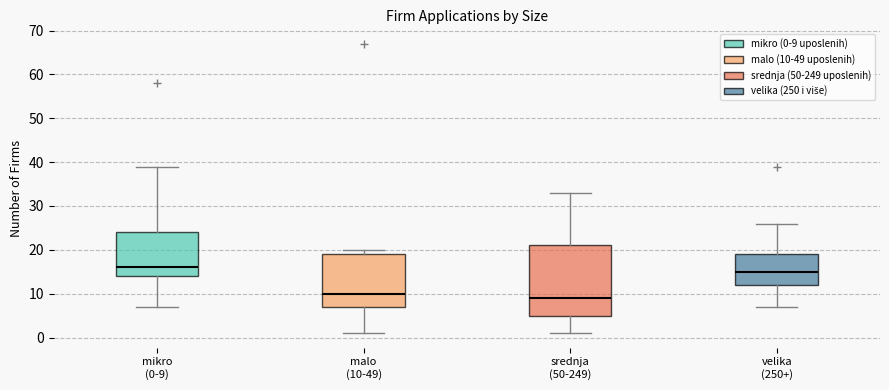

Reading left to right, read every box against the y-axis: the position of its median line, the range the box covers, and the ends of its whiskers. The values are not printed on the chart, so give them approximately, as read against the axis.

mikro (0-9): median 16, box 14 to 24, whiskers 7 to 39
malo (10-49): median 10, box 7 to 19, whiskers 1 to 20
srednja (50-249): median 9, box 5 to 21, whiskers 1 to 33
velika (250+): median 15, box 12 to 19, whiskers 7 to 26